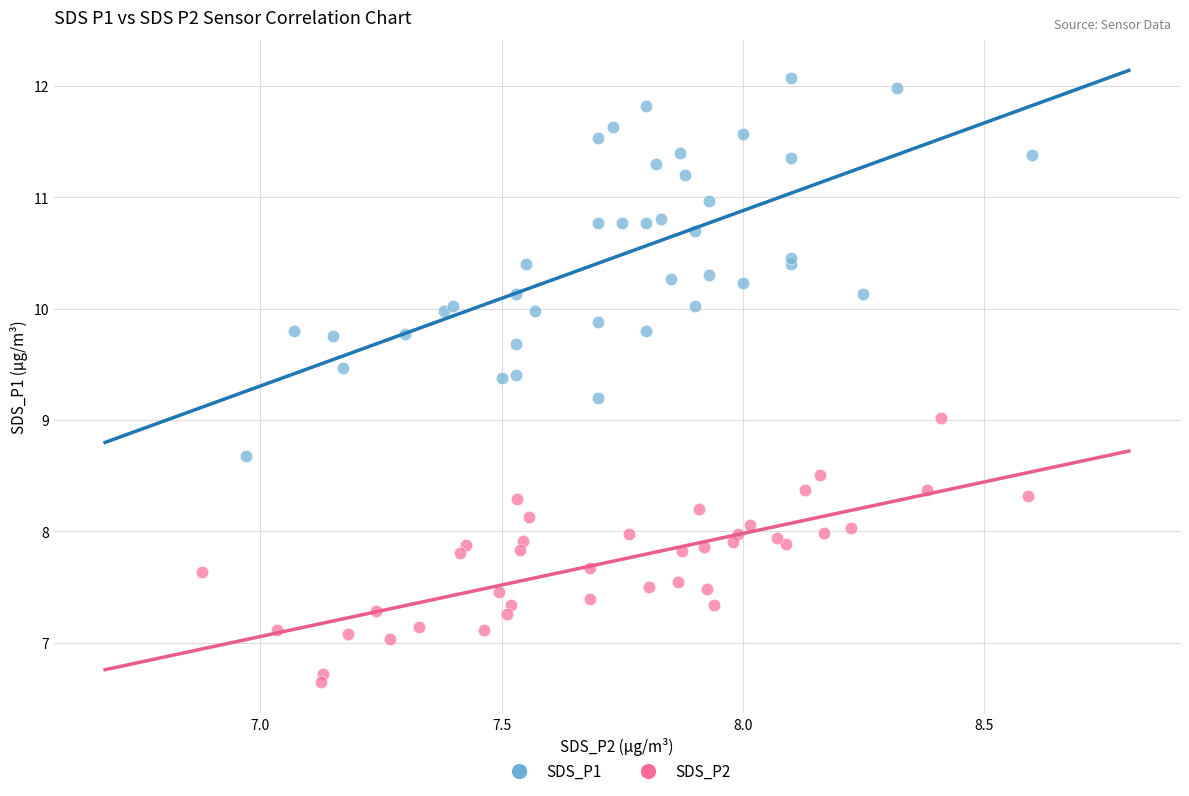

Which series contains the highest Y value?

SDS_P1